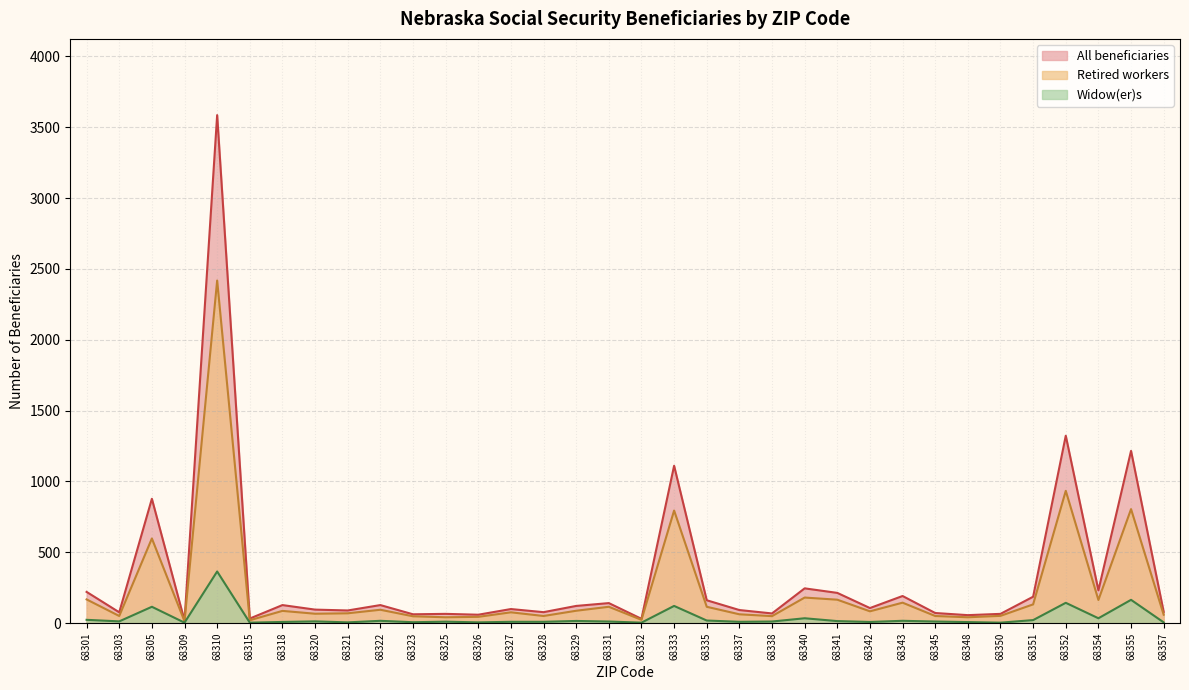

Which series has the largest total across all categories?

All beneficiaries